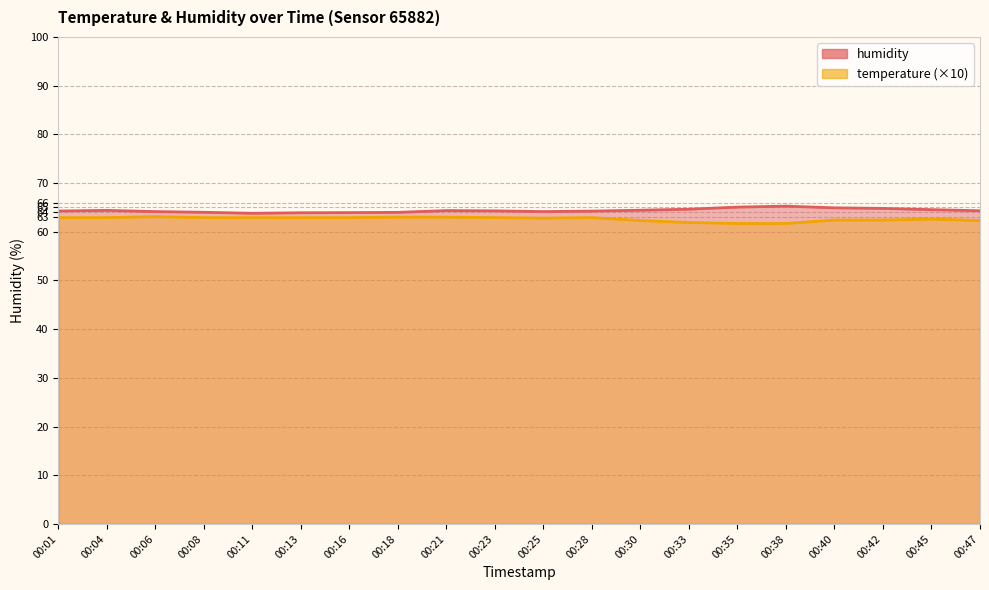

At which label is temperature closest to 62?

00:33